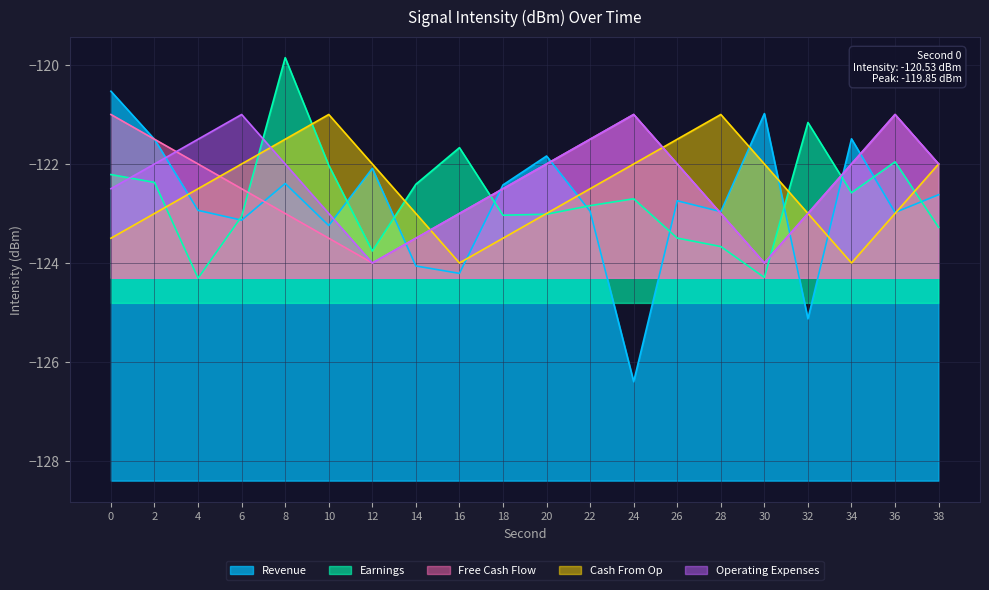

Reading right to left, extract all data points from this chart.

Revenue: 38=-122.6	36=-123.0	34=-121.5	32=-125.1	30=-121.0	28=-123.0	26=-122.7	24=-126.4	22=-123.0	20=-121.8	18=-122.4	16=-124.2	14=-124.1	12=-122.1	10=-123.2	8=-122.4	6=-123.1	4=-122.9	2=-121.5	0=-120.5
Earnings: 38=-123.3	36=-122.0	34=-122.6	32=-121.2	30=-124.3	28=-123.7	26=-123.5	24=-122.7	22=-122.8	20=-123.0	18=-123.0	16=-121.7	14=-122.4	12=-123.8	10=-122.0	8=-119.9	6=-123.1	4=-124.3	2=-122.4	0=-122.2
Free Cash Flow: 38=-122.0	36=-121.0	34=-122.0	32=-123.0	30=-124.0	28=-123.0	26=-122.0	24=-121.0	22=-121.5	20=-122.0	18=-122.5	16=-123.0	14=-123.5	12=-124.0	10=-123.5	8=-123.0	6=-122.5	4=-122.0	2=-121.5	0=-121.0
Cash From Op: 38=-122.0	36=-123.0	34=-124.0	32=-123.0	30=-122.0	28=-121.0	26=-121.5	24=-122.0	22=-122.5	20=-123.0	18=-123.5	16=-124.0	14=-123.0	12=-122.0	10=-121.0	8=-121.5	6=-122.0	4=-122.5	2=-123.0	0=-123.5
Operating Expenses: 38=-122.0	36=-121.0	34=-122.0	32=-123.0	30=-124.0	28=-123.0	26=-122.0	24=-121.0	22=-121.5	20=-122.0	18=-122.5	16=-123.0	14=-123.5	12=-124.0	10=-123.0	8=-122.0	6=-121.0	4=-121.5	2=-122.0	0=-122.5